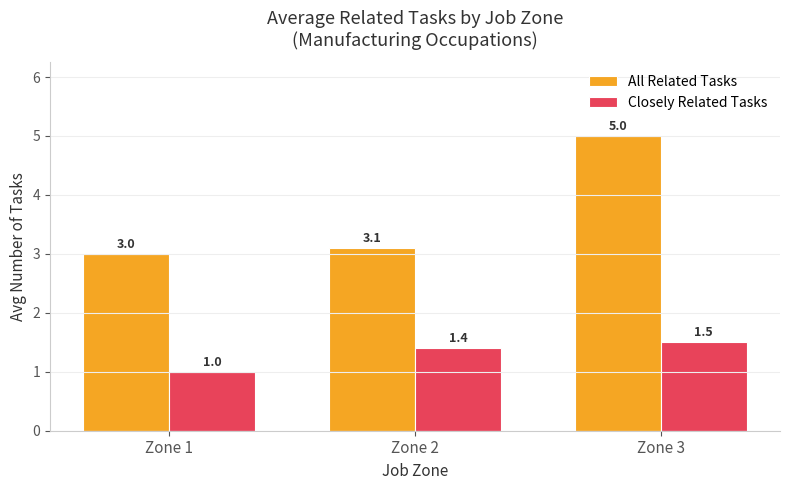

Reading left to right, transcribe all the data shown in this chart.

All Related Tasks: 3.0	3.1	5.0
Closely Related Tasks: 1.0	1.4	1.5